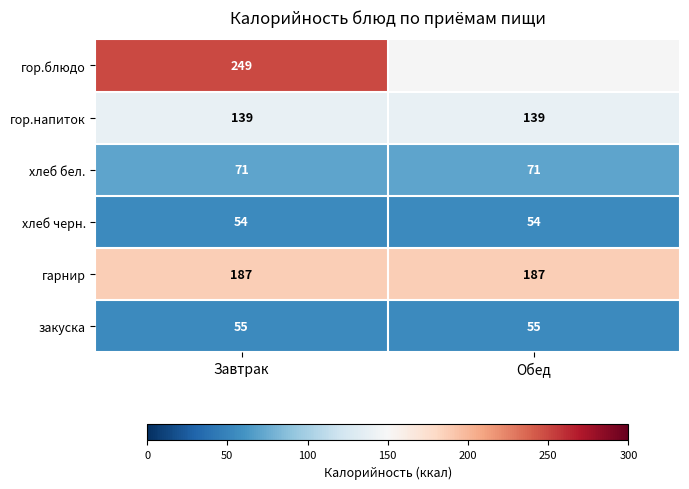

How many distinct data groups are displayed?

6